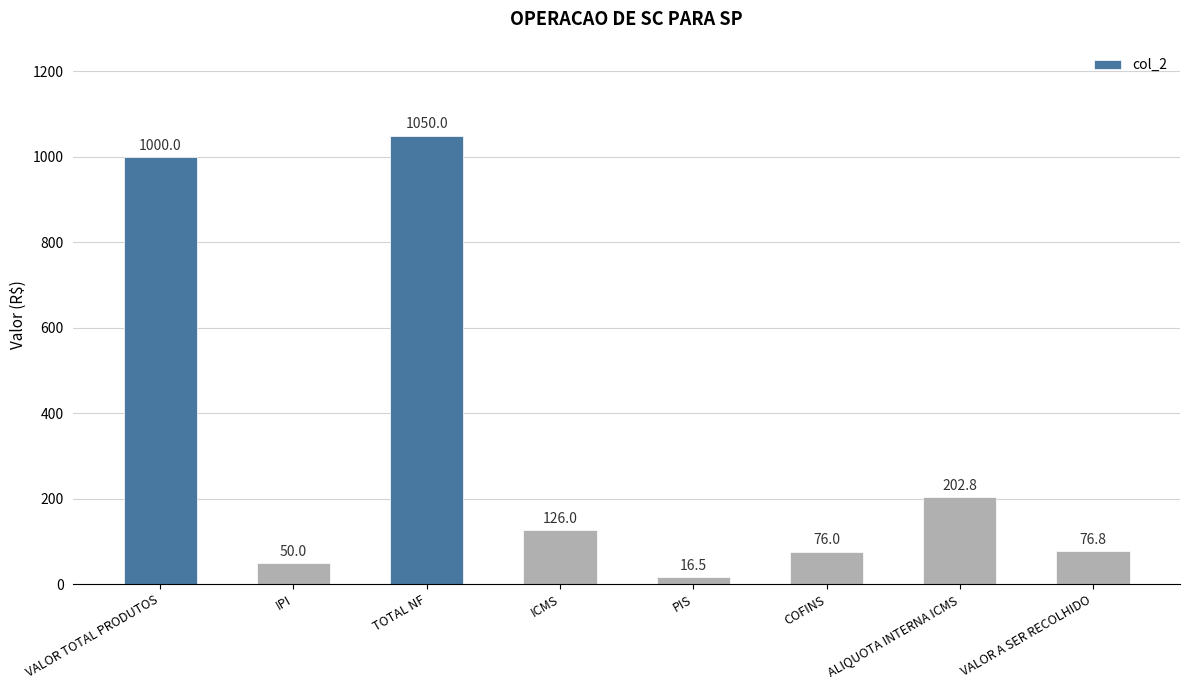

What is the sum of the values at ICMS and ALIQUOTA INTERNA ICMS?

328.8